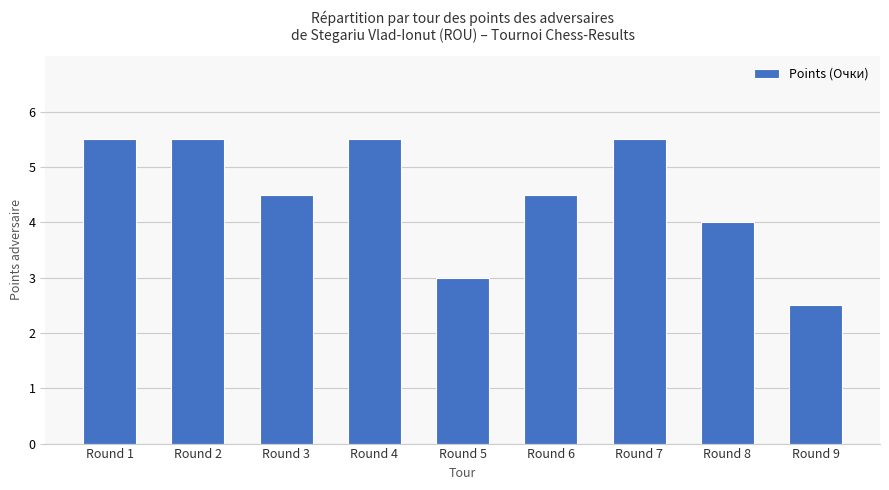

What is the ratio of the value at Round 6 to the value at Round 3?

1.0